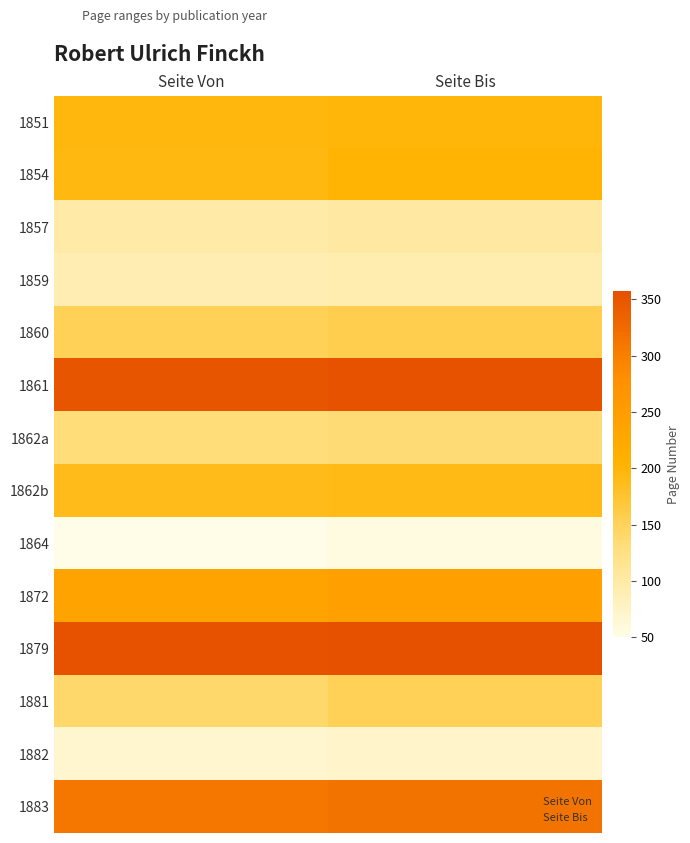

What is the maximum value for 1872?

245